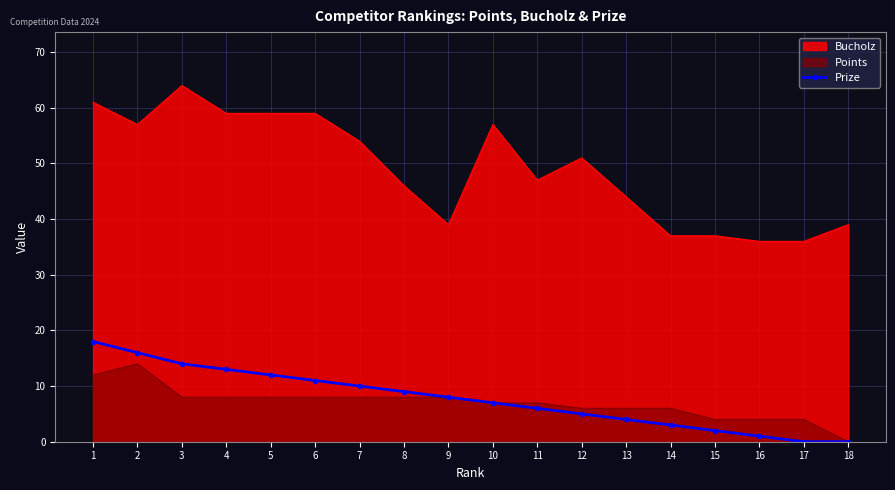

How many lines are shown in the chart?

1